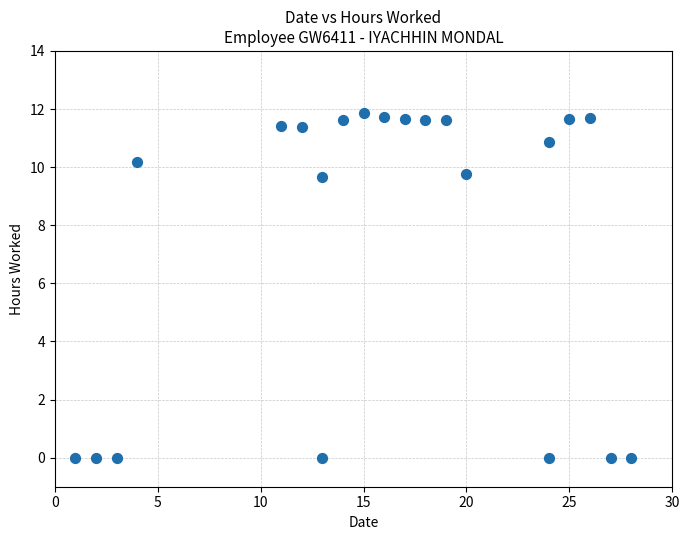

What is the range of X values (max minus min)?

27.0